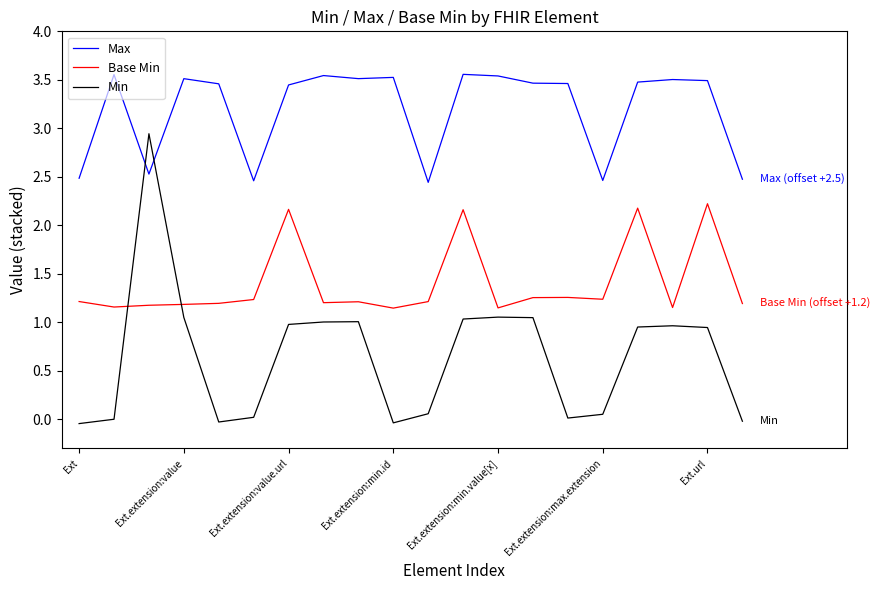

Which series has the largest range (max minus min)?

Min